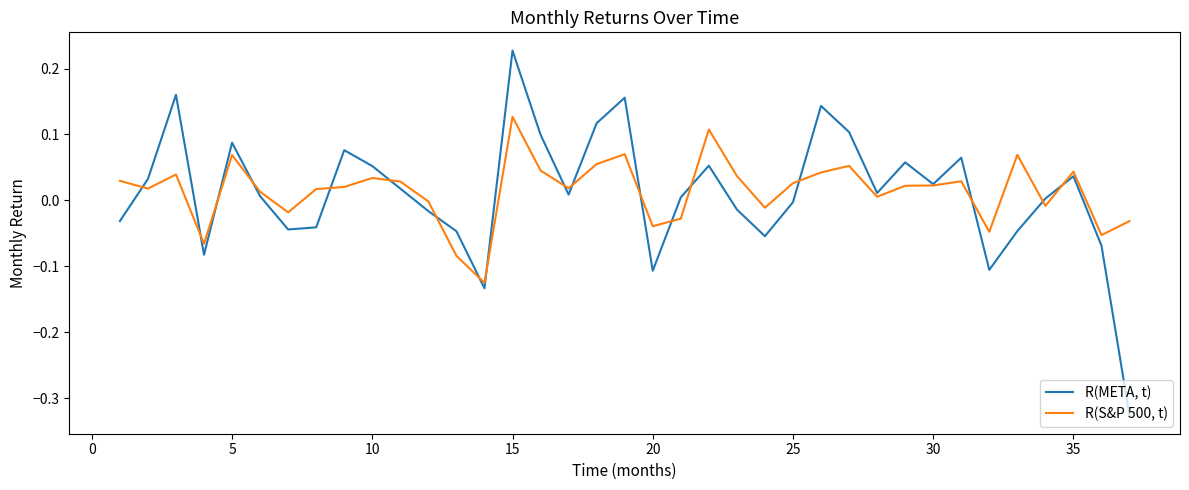

True or false: R(S&P 500, t) has more than 2 interior local peaks.

True